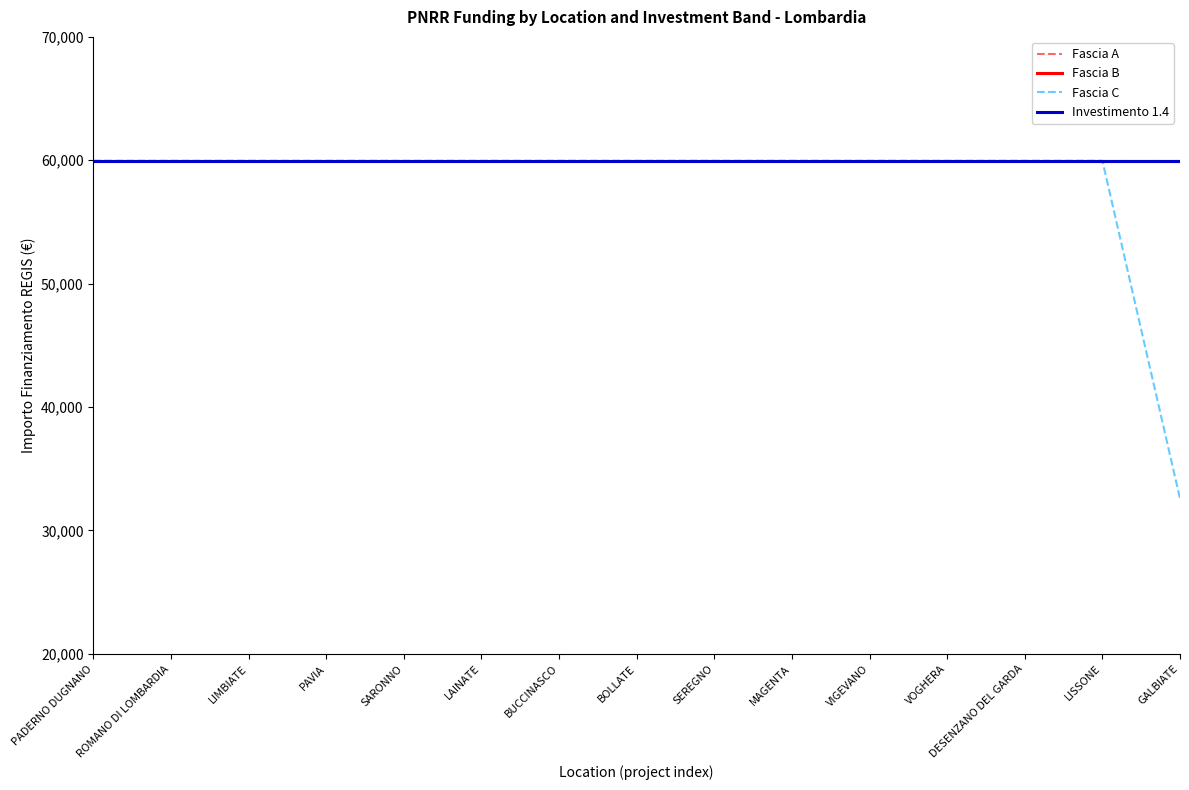

Which label corresponds to the smallest value in the chart?

GALBIATE